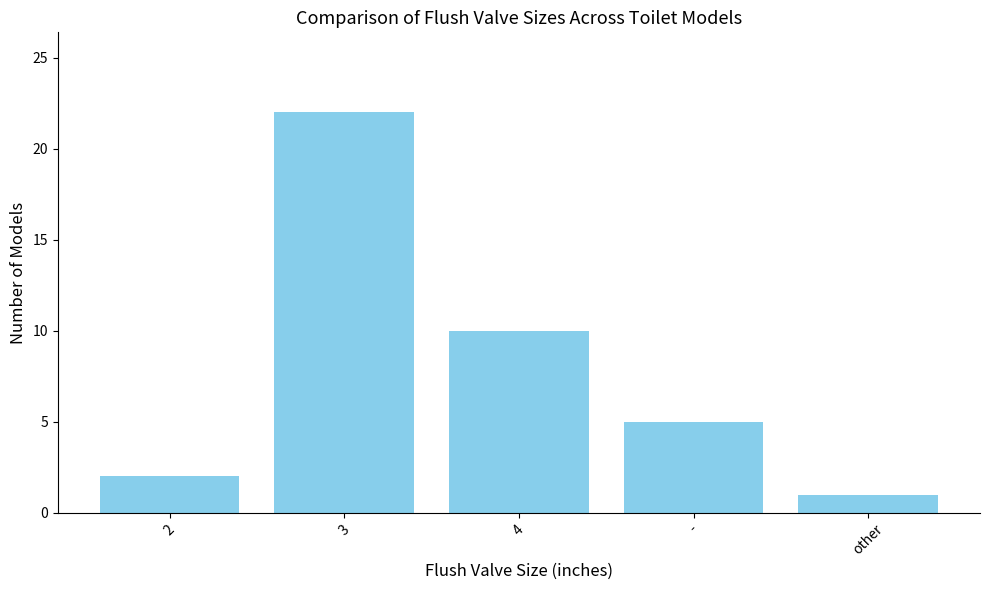

What is the label of the 1st bar from the right?

other